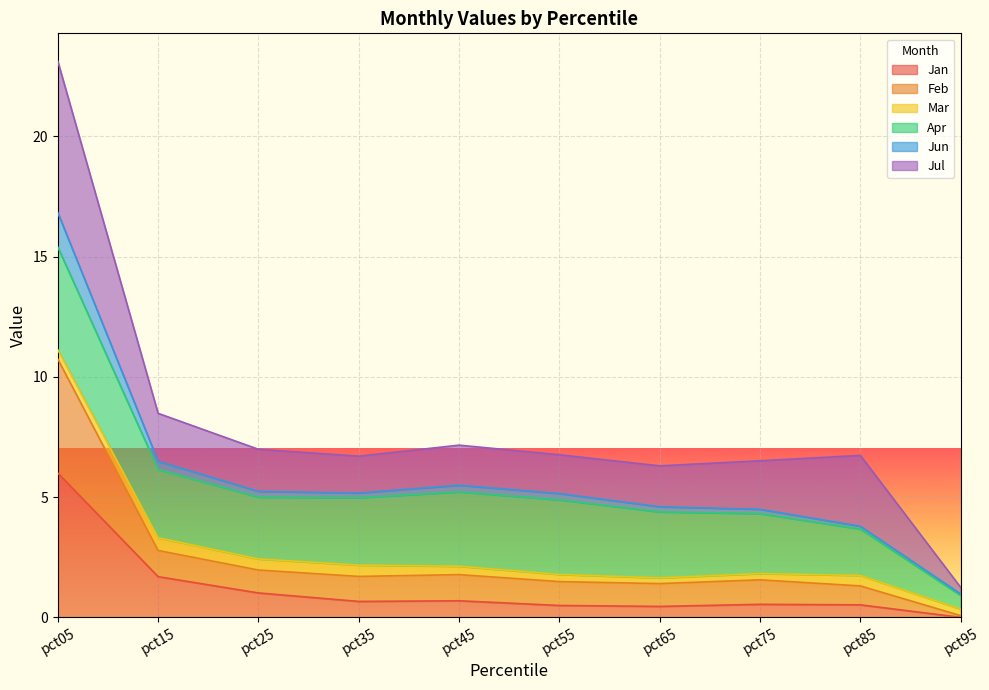

Does the chart display data point markers on the line(s)?

No